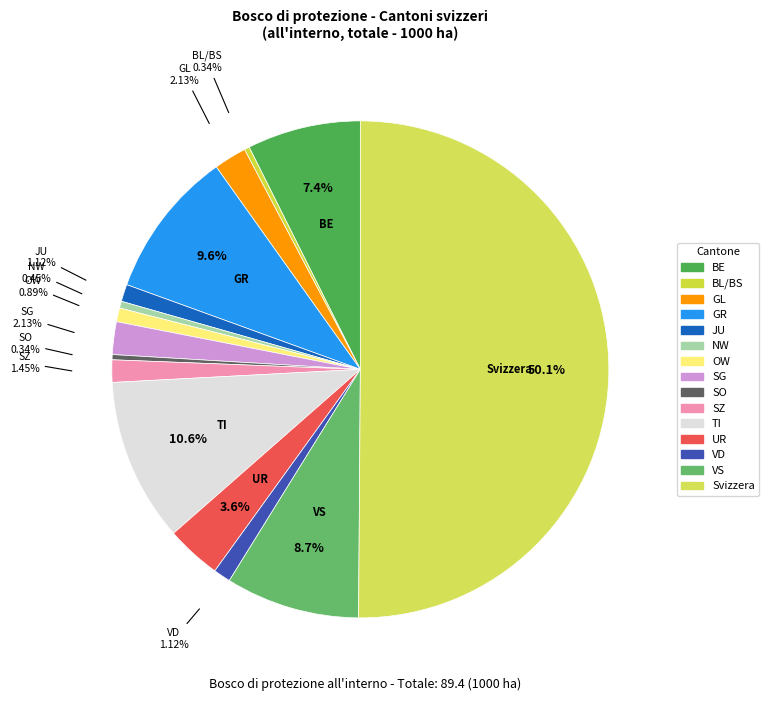

Which slice is the largest?

Svizzera